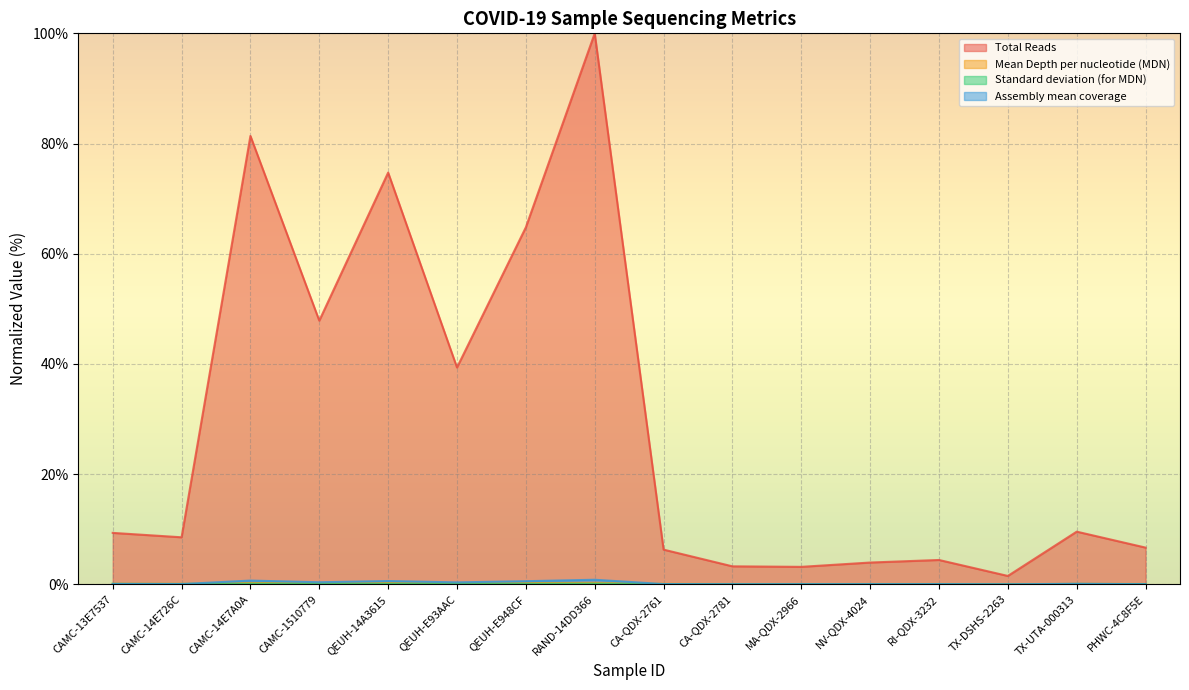

Reading right to left, extract all data points from this chart.

Total Reads: PHWC-4C8F5E=6.7	TX-UTA-000313=9.6	TX-DSHS-2263=1.5	RI-QDX-3232=4.4	NV-QDX-4024=4.0	MA-QDX-2966=3.2	CA-QDX-2781=3.3	CA-QDX-2761=6.3	RAND-14DD366=100.0	QEUH-E948CF=64.8	QEUH-E93AAC=39.4	QEUH-14A3615=74.7	CAMC-1510779=47.9	CAMC-14E7A0A=81.4	CAMC-14E726C=8.5	CAMC-13E7537=9.3
Mean Depth per nucleotide (MDN): PHWC-4C8F5E=0.1	TX-UTA-000313=0.1	TX-DSHS-2263=0.0	RI-QDX-3232=0.1	NV-QDX-4024=0.1	MA-QDX-2966=0.0	CA-QDX-2781=0.1	CA-QDX-2761=0.1	RAND-14DD366=0.2	QEUH-E948CF=0.2	QEUH-E93AAC=0.2	QEUH-14A3615=0.2	CAMC-1510779=0.2	CAMC-14E7A0A=0.2	CAMC-14E726C=0.1	CAMC-13E7537=0.1
Standard deviation (for MDN): PHWC-4C8F5E=0.1	TX-UTA-000313=0.1	TX-DSHS-2263=0.0	RI-QDX-3232=0.0	NV-QDX-4024=0.0	MA-QDX-2966=0.0	CA-QDX-2781=0.0	CA-QDX-2761=0.1	RAND-14DD366=0.1	QEUH-E948CF=0.1	QEUH-E93AAC=0.1	QEUH-14A3615=0.1	CAMC-1510779=0.1	CAMC-14E7A0A=0.1	CAMC-14E726C=0.1	CAMC-13E7537=0.1
Assembly mean coverage: PHWC-4C8F5E=0.0	TX-UTA-000313=0.1	TX-DSHS-2263=0.0	RI-QDX-3232=0.0	NV-QDX-4024=0.0	MA-QDX-2966=0.0	CA-QDX-2781=0.0	CA-QDX-2761=0.1	RAND-14DD366=0.8	QEUH-E948CF=0.6	QEUH-E93AAC=0.4	QEUH-14A3615=0.6	CAMC-1510779=0.4	CAMC-14E7A0A=0.7	CAMC-14E726C=0.1	CAMC-13E7537=0.1